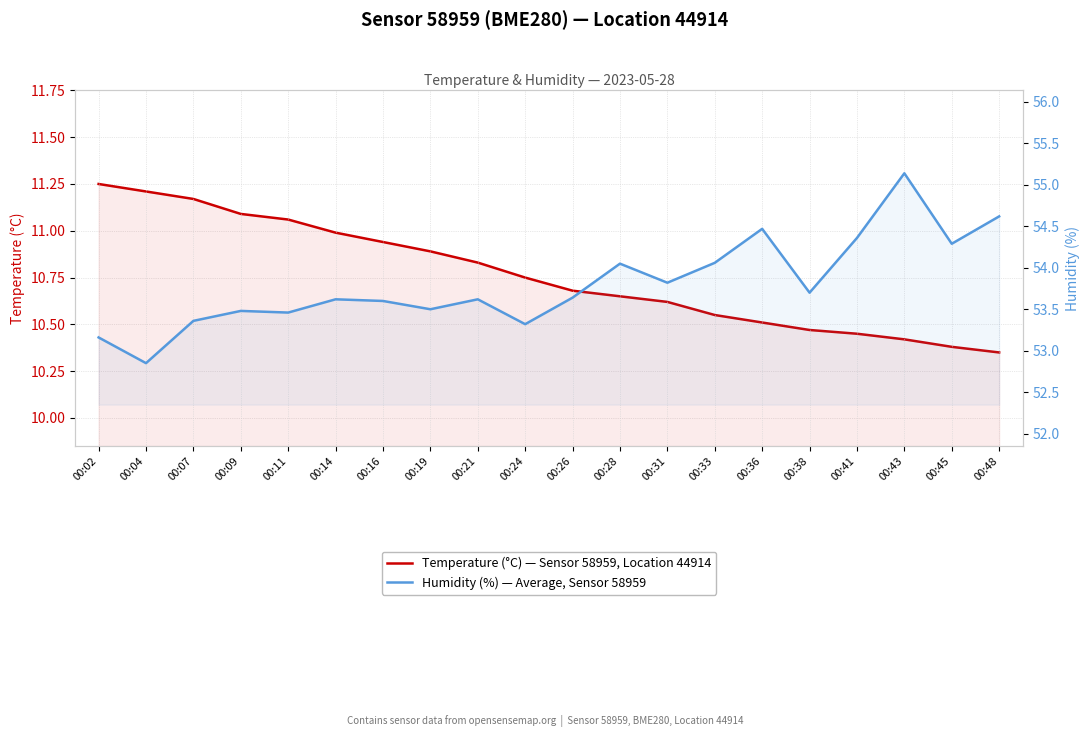

Rank the categories by Temperature (°C) — Sensor 58959, Location 44914 value from highest to lowest.

00:02, 00:04, 00:07, 00:09, 00:11, 00:14, 00:16, 00:19, 00:21, 00:24, 00:26, 00:28, 00:31, 00:33, 00:36, 00:38, 00:41, 00:43, 00:45, 00:48